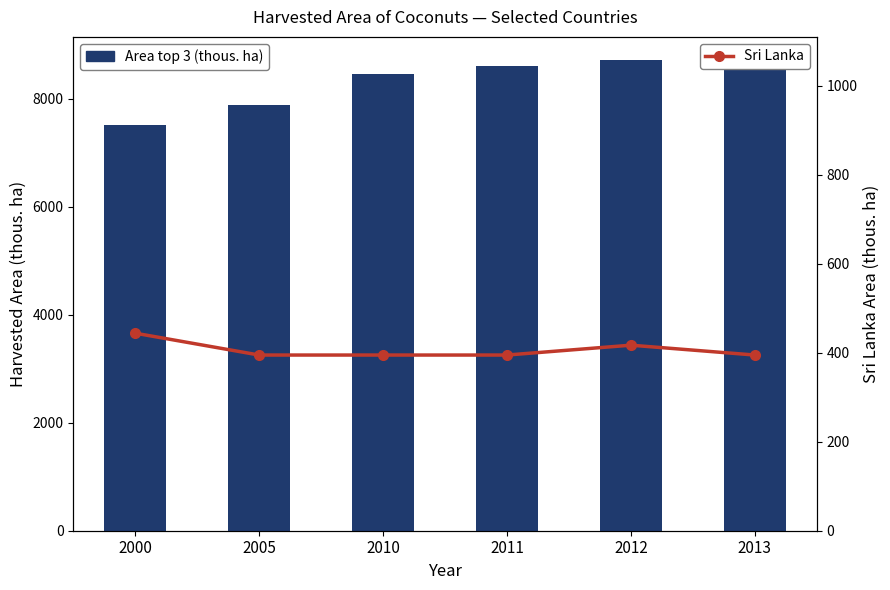

What is the sum of the Area (top 3) values at 2005 and 2012?

16599.1